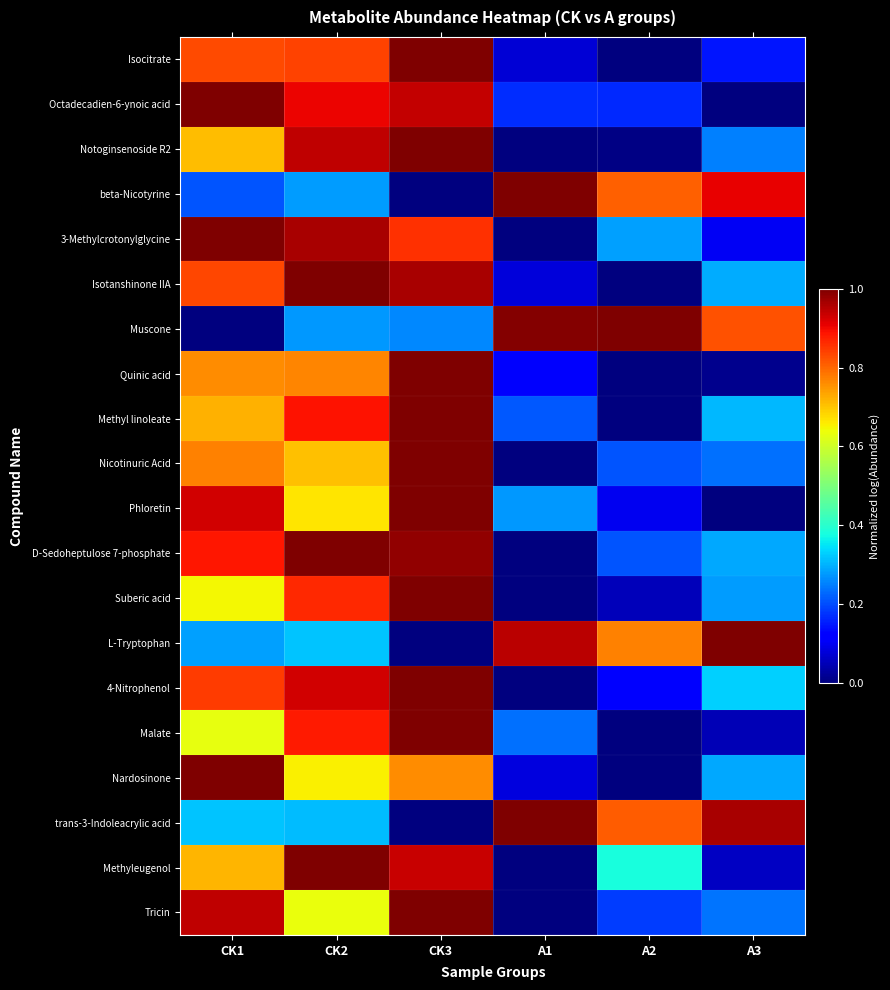

Which series changed the most between A1 and A2?

Methyleugenol